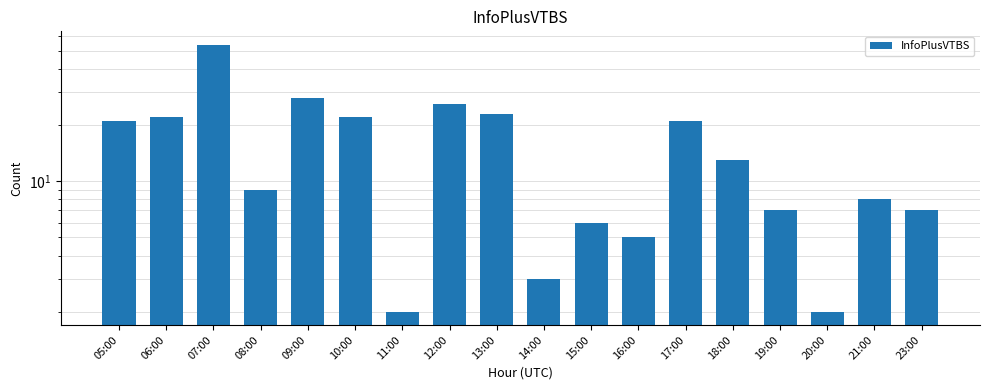

At which label does the data first exceed 13?

05:00